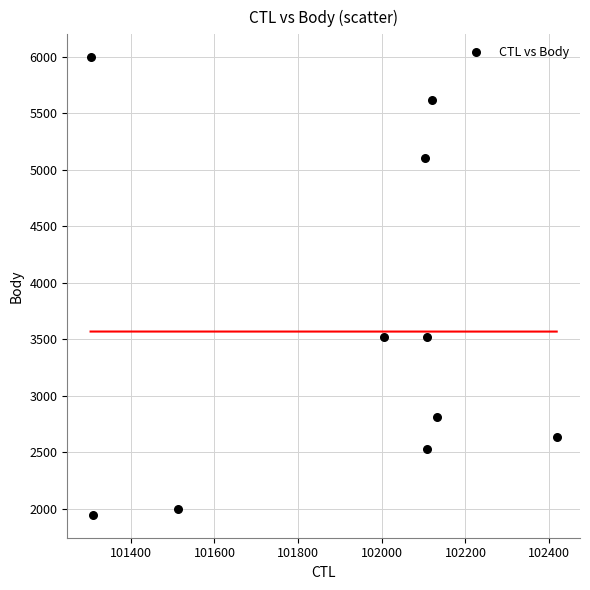

What is the average Y value?

3567